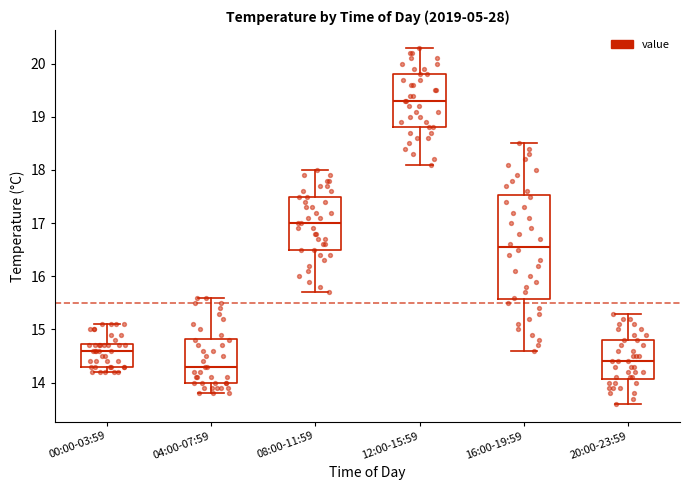

Reading left to right, transcribe this box plot: for each box, give where its median line is, the range the box spans, and where its two whiskers end, as read against the y-axis. The values are not printed on the chart, so give them approximately, as read against the axis.

00:00-03:59: median 14.6, box 14.3 to 14.7, whiskers 14.2 to 15.1
04:00-07:59: median 14.3, box 14.0 to 14.8, whiskers 13.8 to 15.6
08:00-11:59: median 17.0, box 16.5 to 17.5, whiskers 15.7 to 18.0
12:00-15:59: median 19.3, box 18.8 to 19.8, whiskers 18.1 to 20.3
16:00-19:59: median 16.6, box 15.6 to 17.5, whiskers 14.6 to 18.5
20:00-23:59: median 14.4, box 14.1 to 14.8, whiskers 13.6 to 15.3